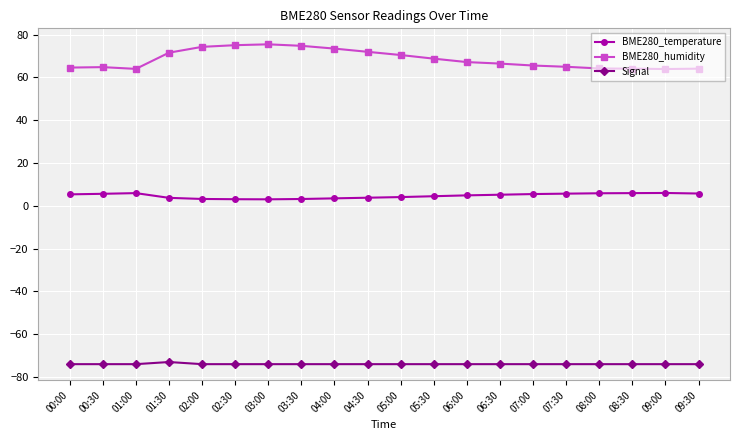

Is it true that BME280_humidity equals 67.2 at 06:00?

True